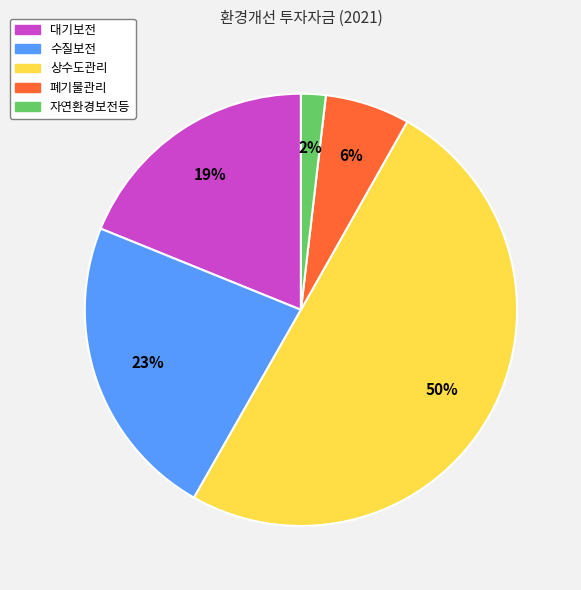

Between 대기보전 and 폐기물관리, which is larger?

대기보전